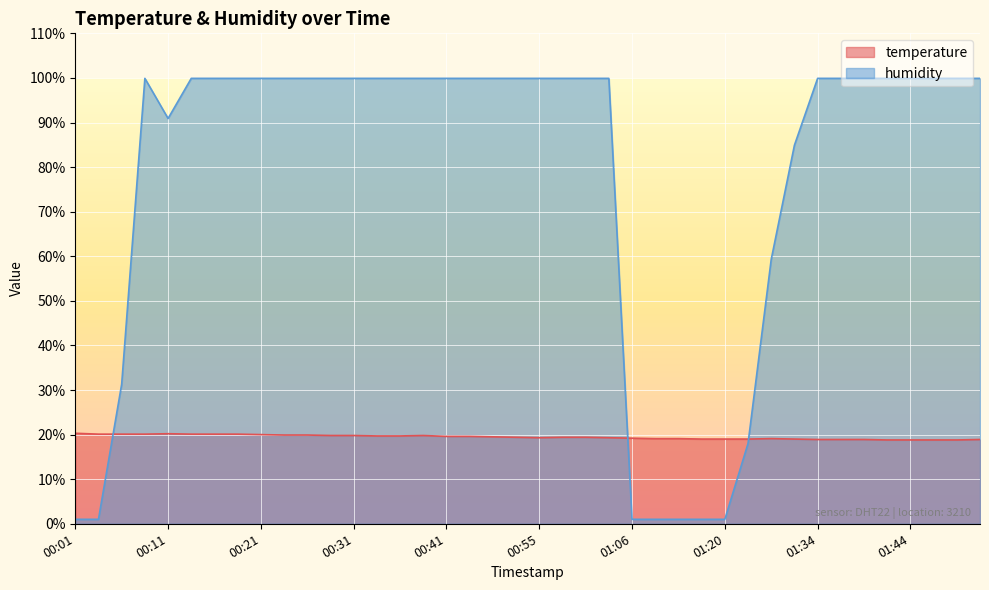

What is the label of the 10th point from the left?

00:23